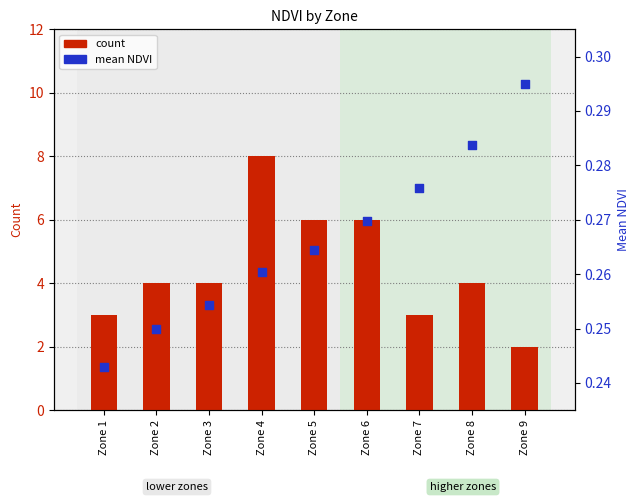

What is the total value across all series at Zone 5?

6.3